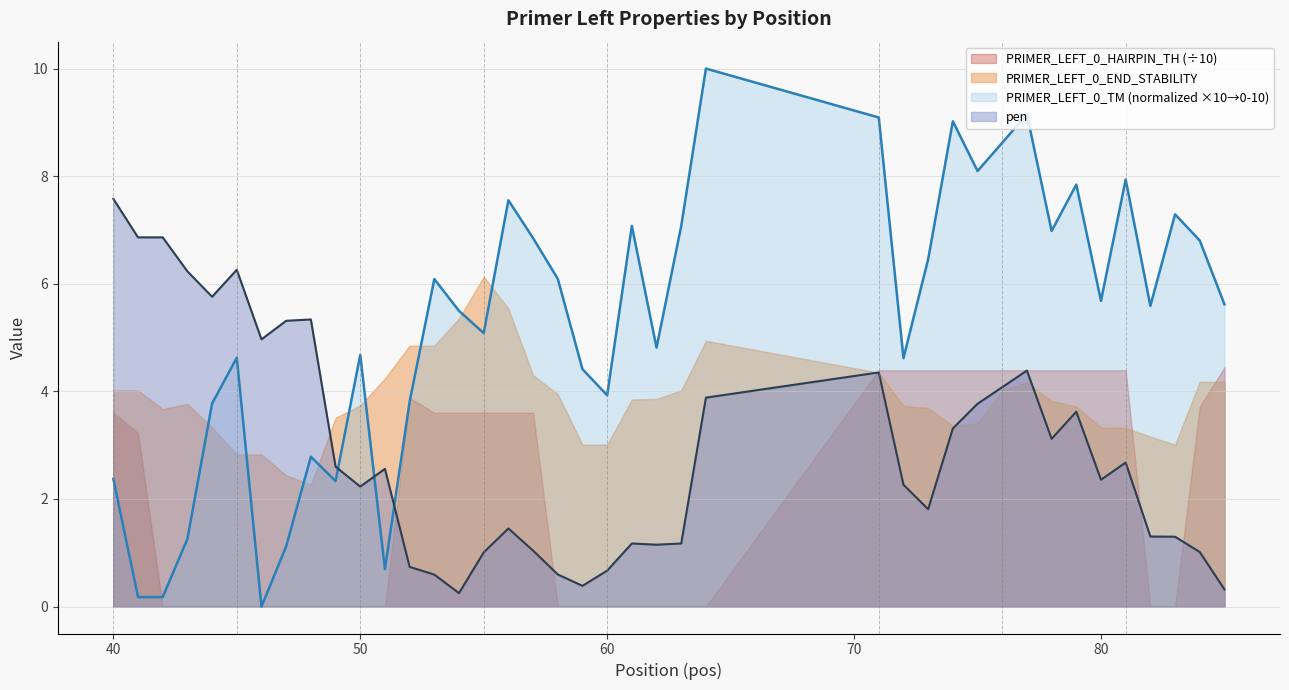

Which series changed the most between 73 and 80?

PRIMER_LEFT_0_TM